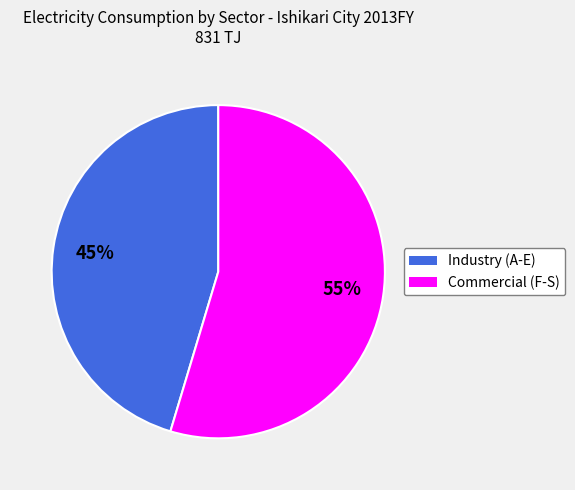

To the nearest percent, what portion does Commercial (F-S) represent?

55%